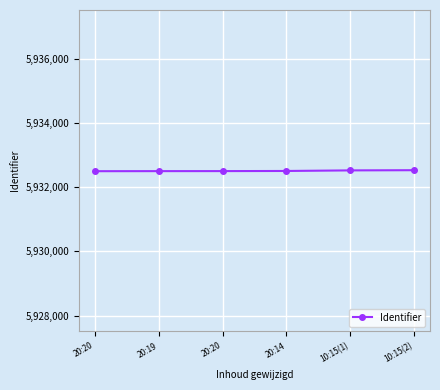

Count the number of categories in the chart.

6